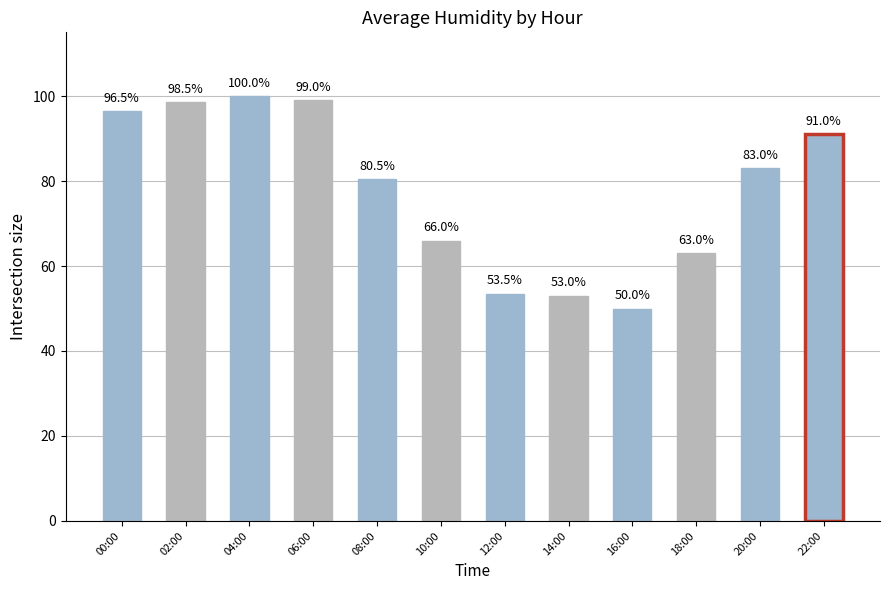

Reading right to left, extract all data points from this chart.

22:00=91.0	20:00=83.0	18:00=63.0	16:00=50.0	14:00=53.0	12:00=53.5	10:00=66.0	08:00=80.5	06:00=99.0	04:00=100.0	02:00=98.5	00:00=96.5